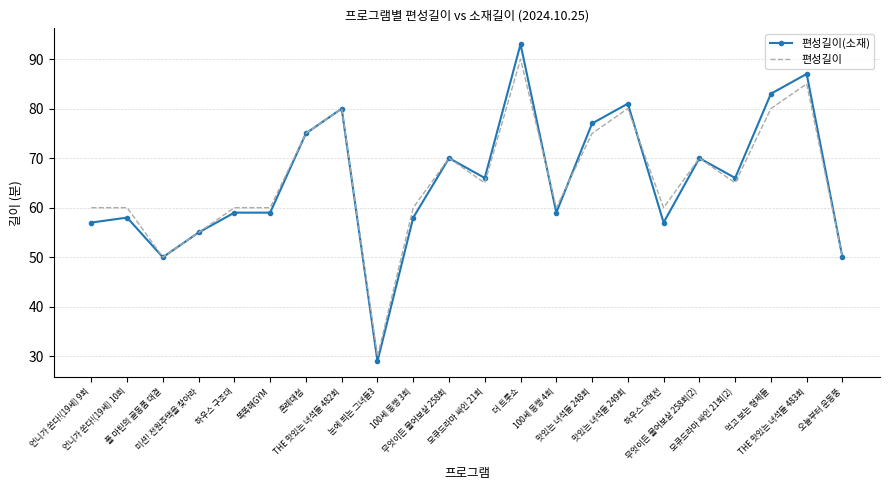

What is the smallest value displayed?

29